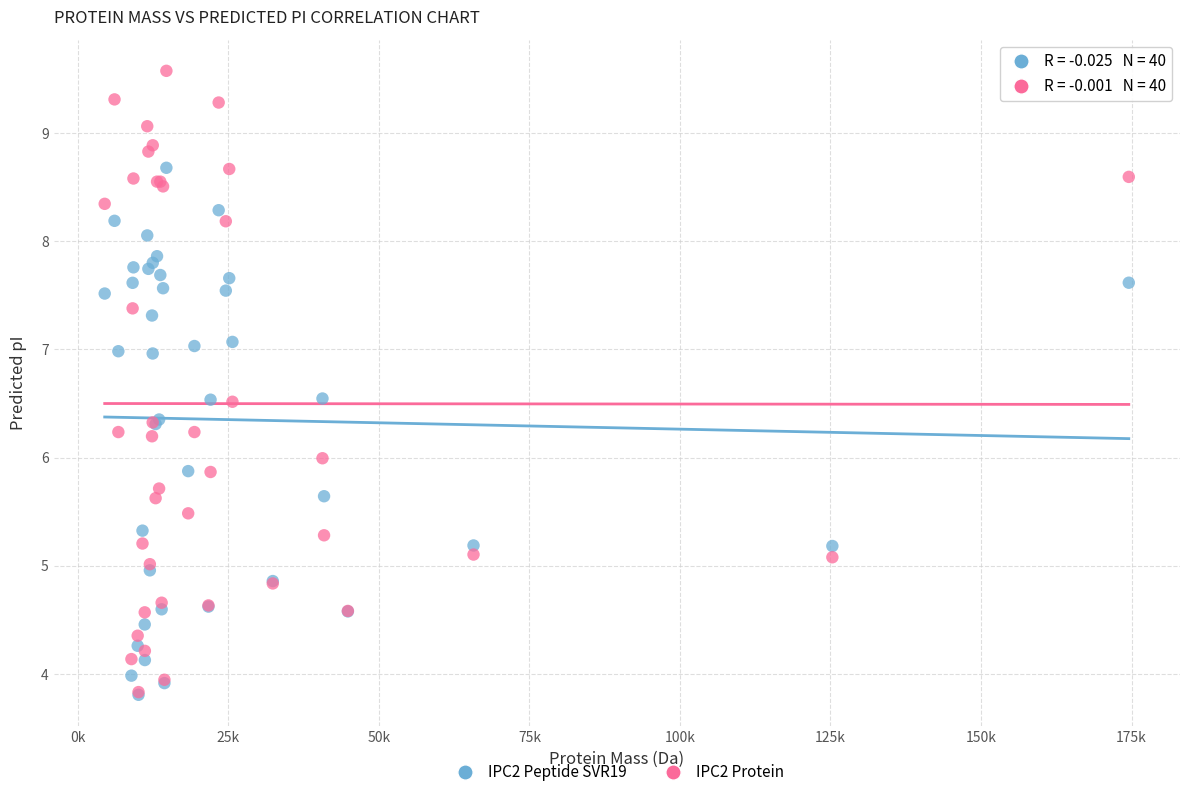

What are all the series names shown in the legend?

IPC2 Peptide SVR19, IPC2 Protein